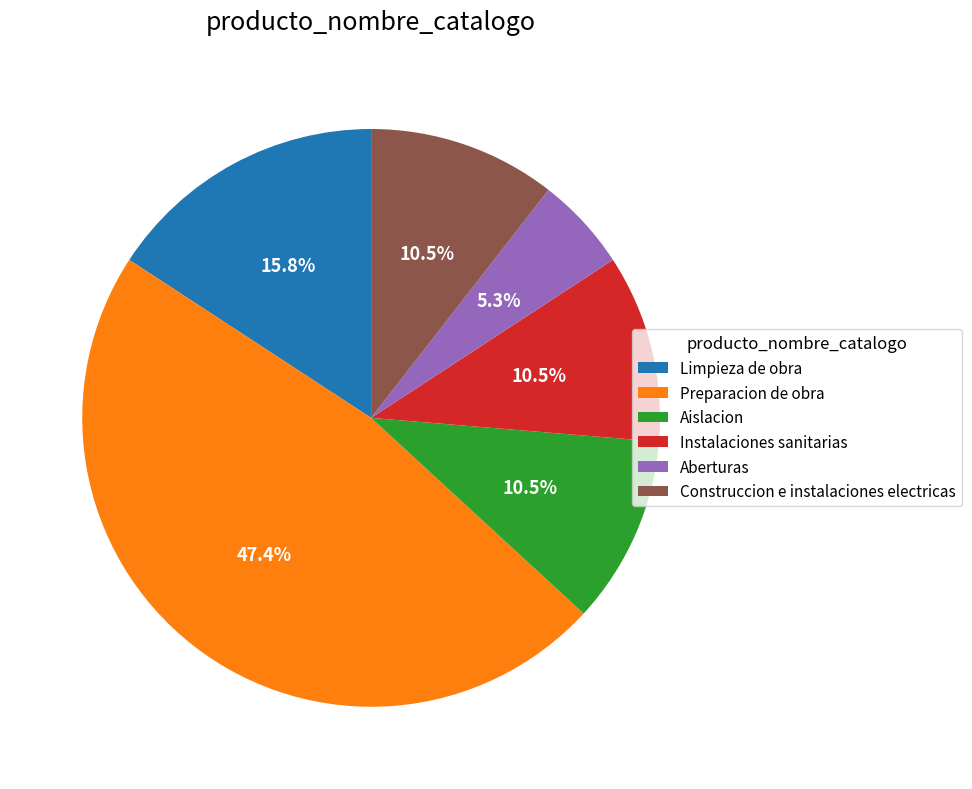

Does Limpieza de obra represent more than half of the total?

No